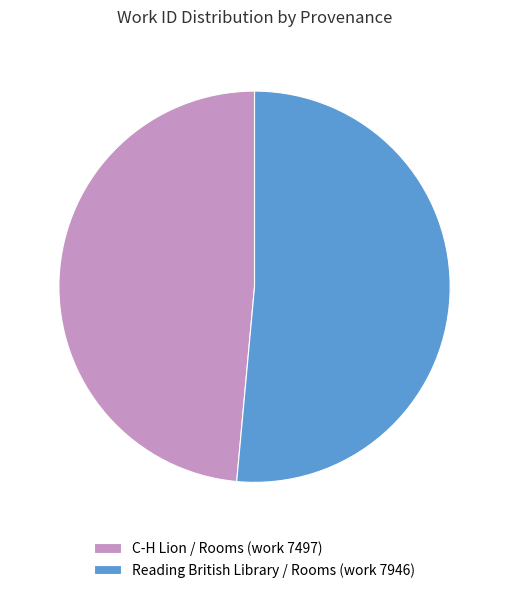

Rank the categories by value from highest to lowest.

Reading British Library / Rooms (work 7946), C-H Lion / Rooms (work 7497)